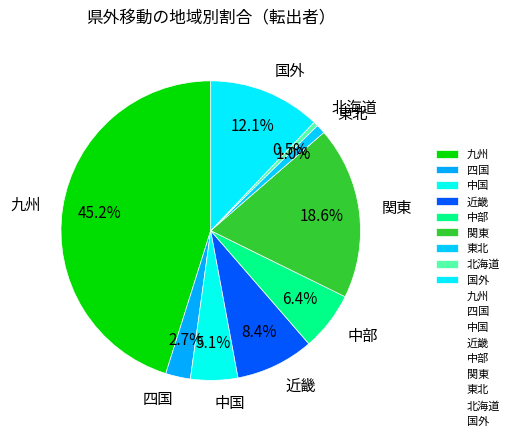

To the nearest percent, what is the combined percentage of 中国 and 近畿?

14%